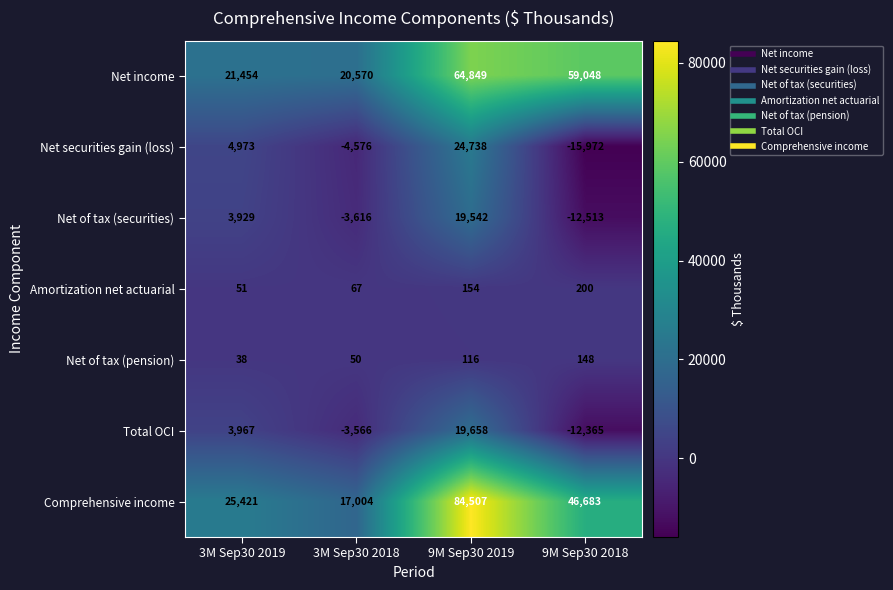

How many Net of tax (pension) values are between 50 and 148?

3